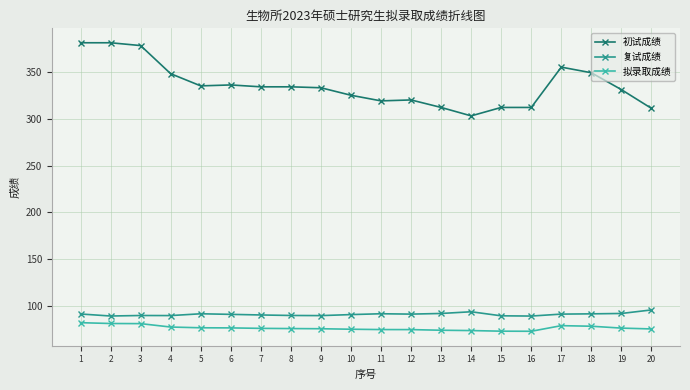

True or false: 复试成绩 has more than 1 points higher than both neighbors.

True